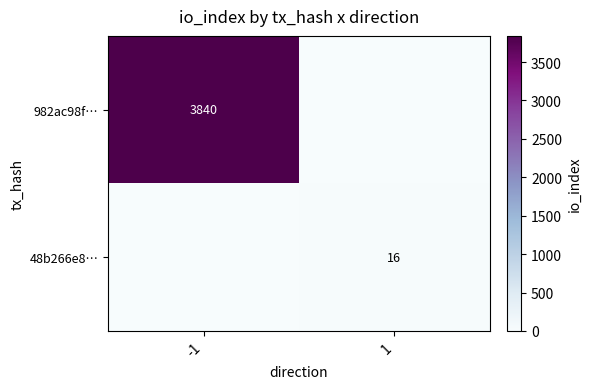

What is the spread (max minus min) of values at -1?

3840